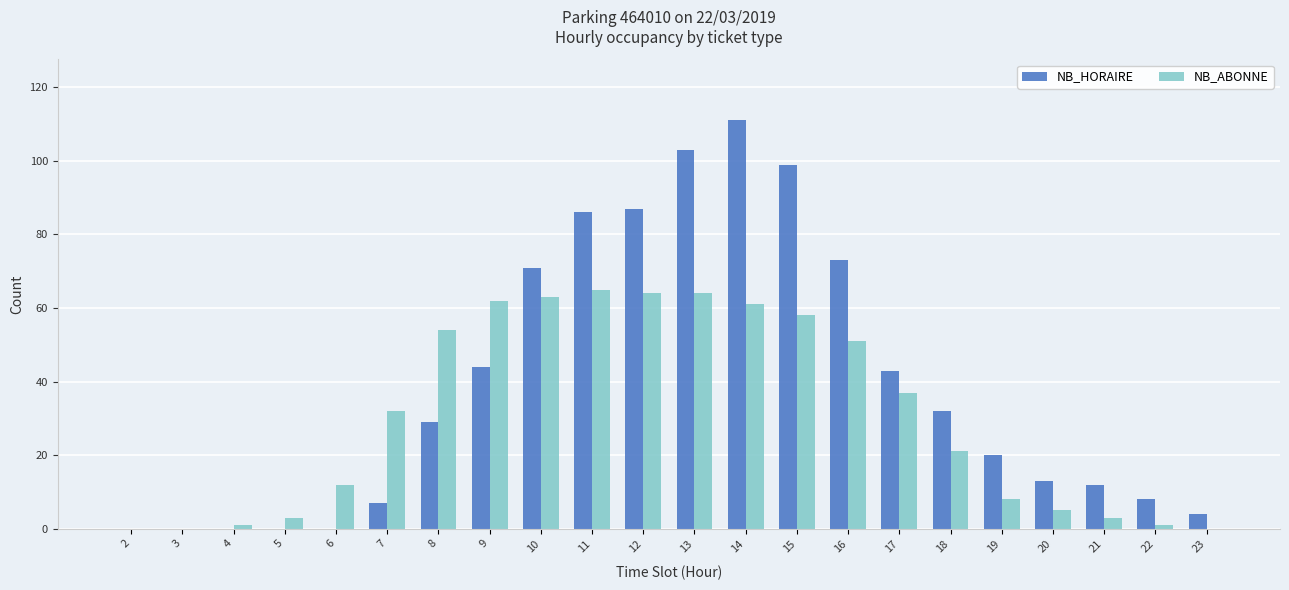

At which category is the sum across all series the highest?

14